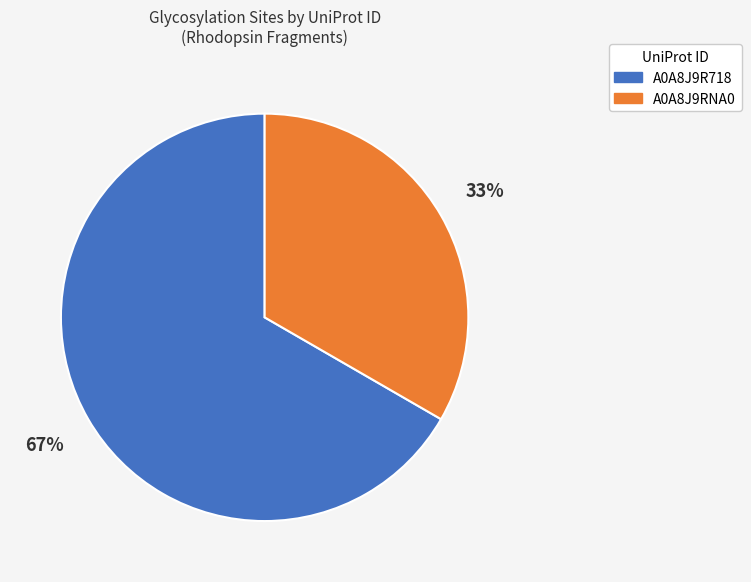

Which slice is the smallest?

A0A8J9RNA0